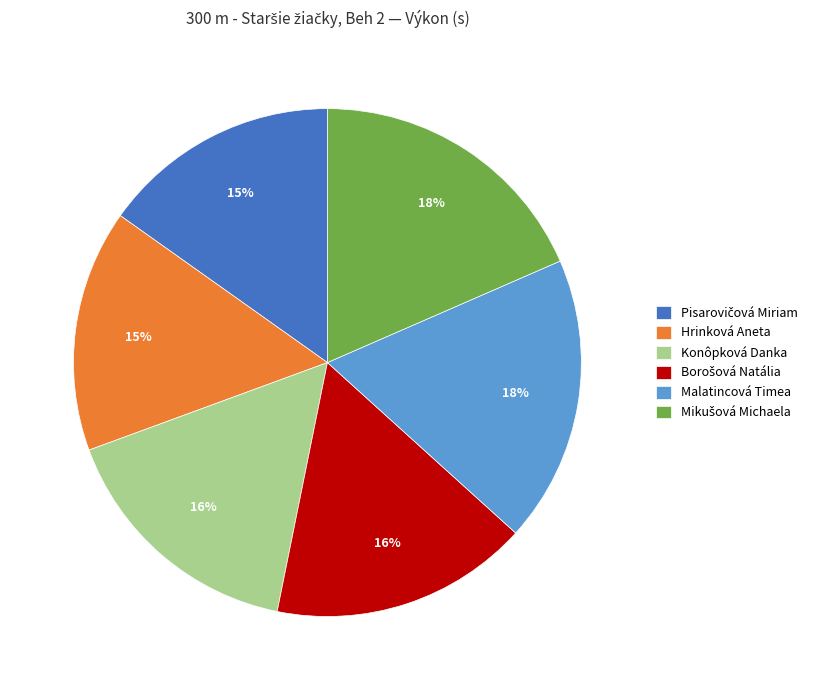

To the nearest percent, what is the difference between the largest and smallest slice percentages?

3%